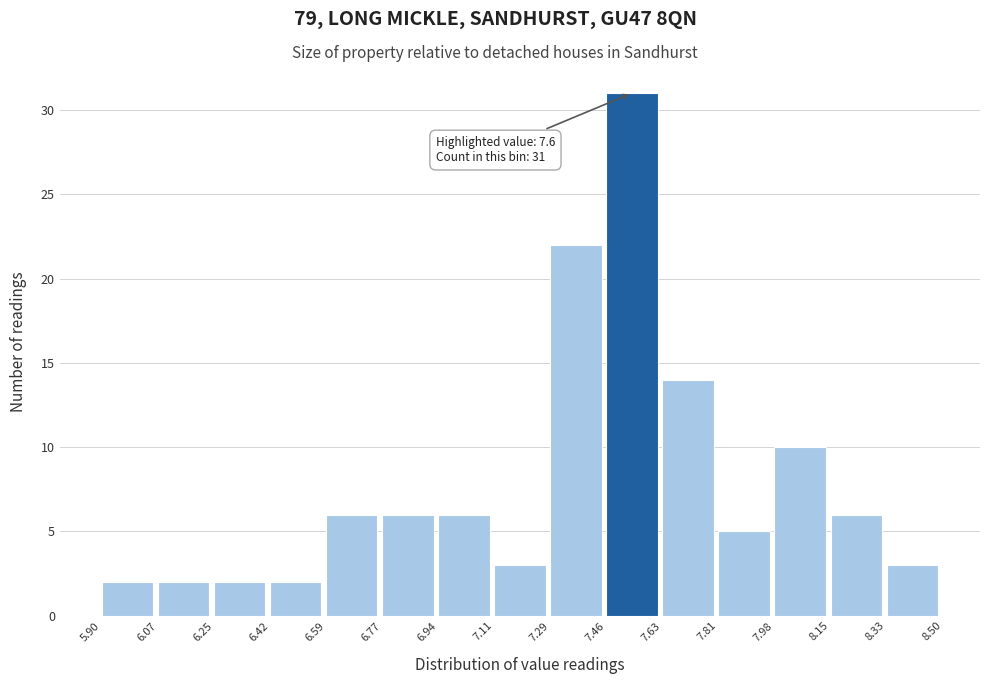

Over which range of the x-axis is the bar tallest?

7.46 to 7.63